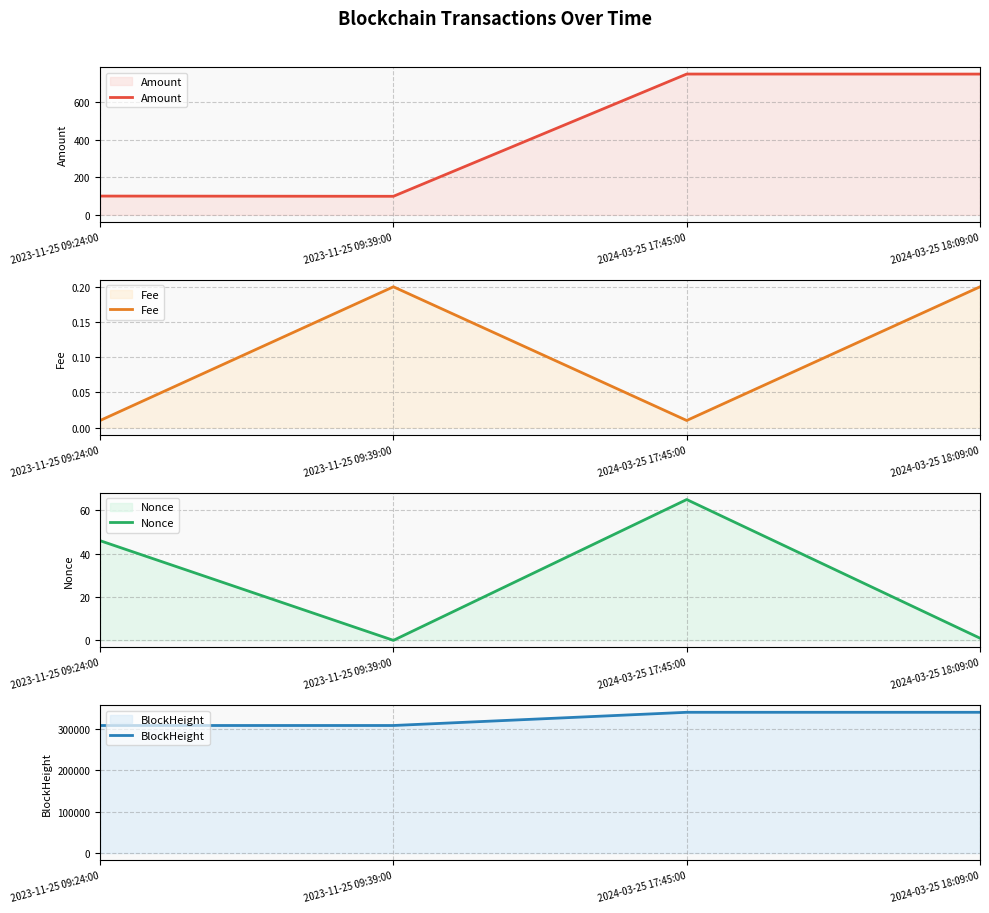

What is the sum of the BlockHeight values at 2024-03-25 18:09:00 and 2023-11-25 09:39:00?

648738